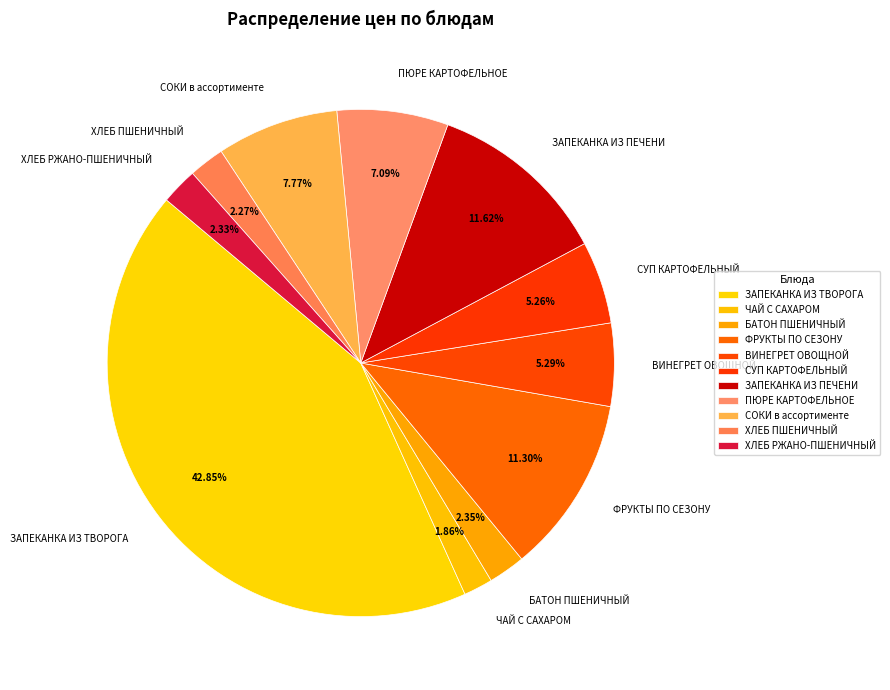

To the nearest percent, what is the combined percentage of ХЛЕБ РЖАНО-ПШЕНИЧНЫЙ and БАТОН ПШЕНИЧНЫЙ?

5%